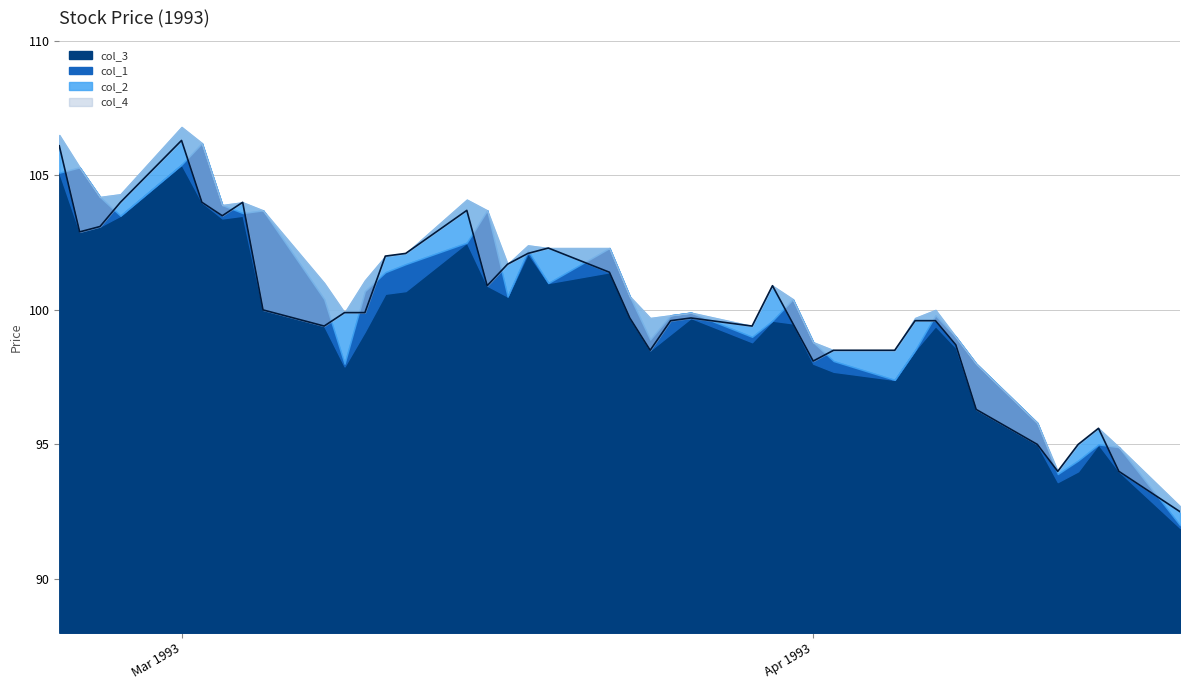

What is the average value of the col_3 series?

99.5